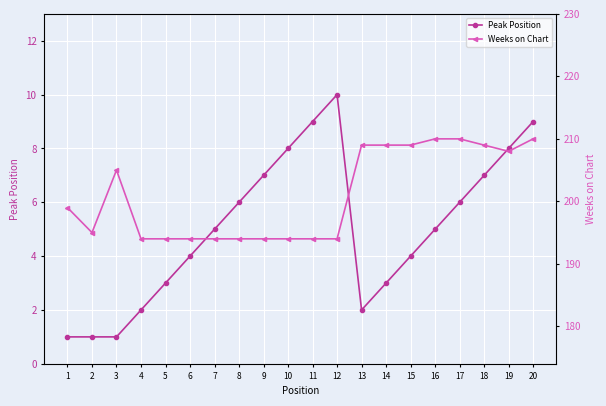

Which series has the largest total across all categories?

Weeks on Chart